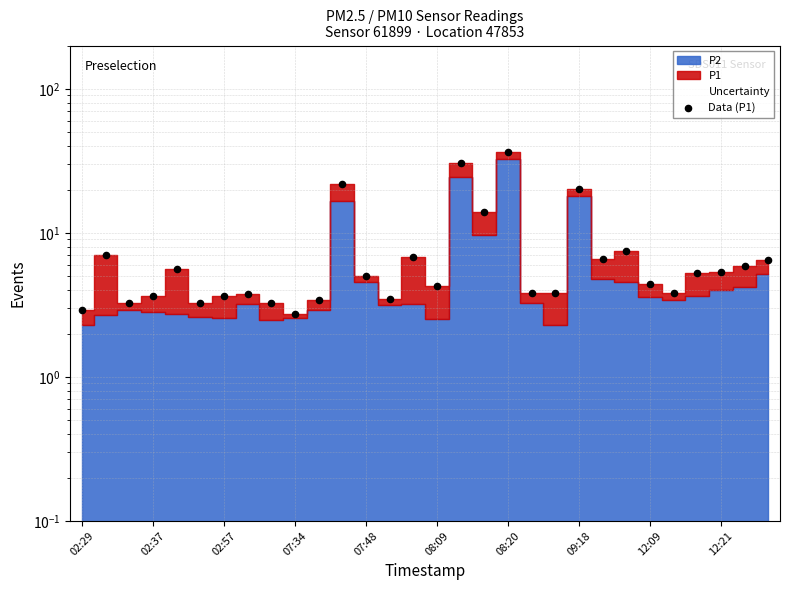

What is the change in value from 07:48 to 13?

-2.1